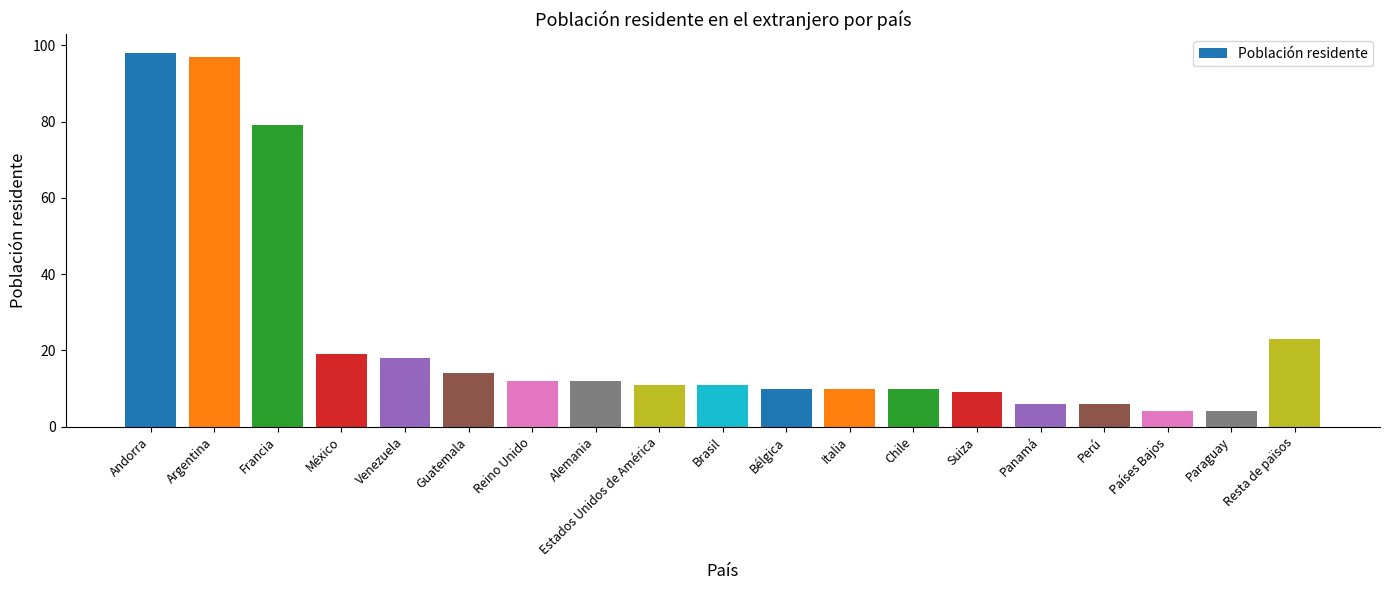

What is the difference between the maximum and second lowest values?

94